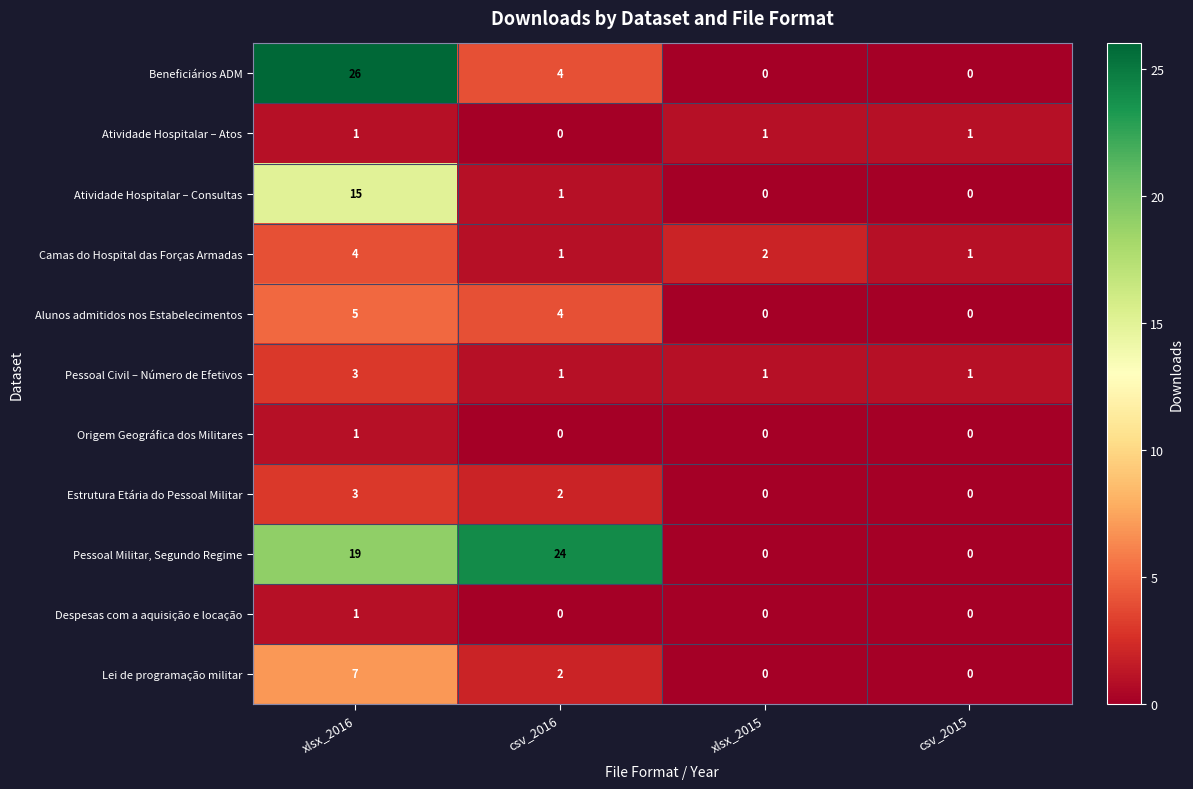

Count the number of categories in the chart.

4